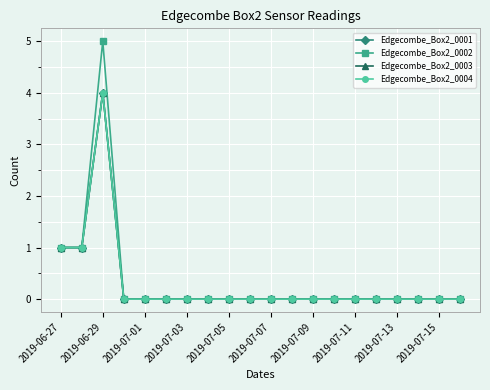

Reading left to right, transcribe all the data shown in this chart.

Edgecombe_Box2_0001: 1	1	4	0	0	0	0	0	0	0	0	0	0	0	0	0	0	0	0	0
Edgecombe_Box2_0002: 1	1	5	0	0	0	0	0	0	0	0	0	0	0	0	0	0	0	0	0
Edgecombe_Box2_0003: 1	1	4	0	0	0	0	0	0	0	0	0	0	0	0	0	0	0	0	0
Edgecombe_Box2_0004: 1	1	4	0	0	0	0	0	0	0	0	0	0	0	0	0	0	0	0	0